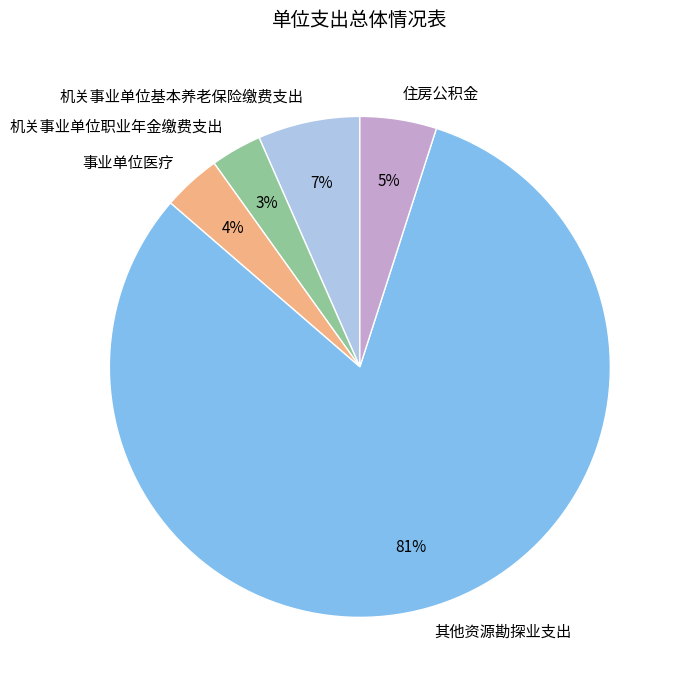

To the nearest percent, what percentage of the pie is 机关事业单位基本养老保险缴费支出?

7%